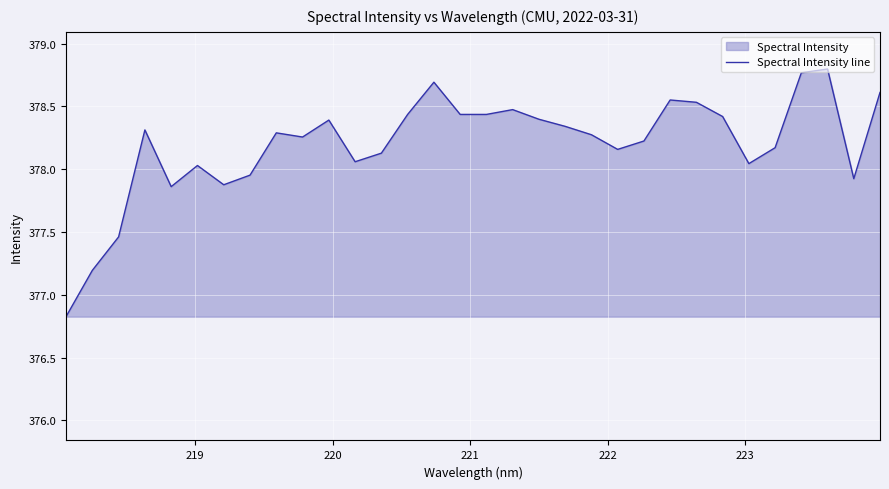

How many series are shown in this chart?

1